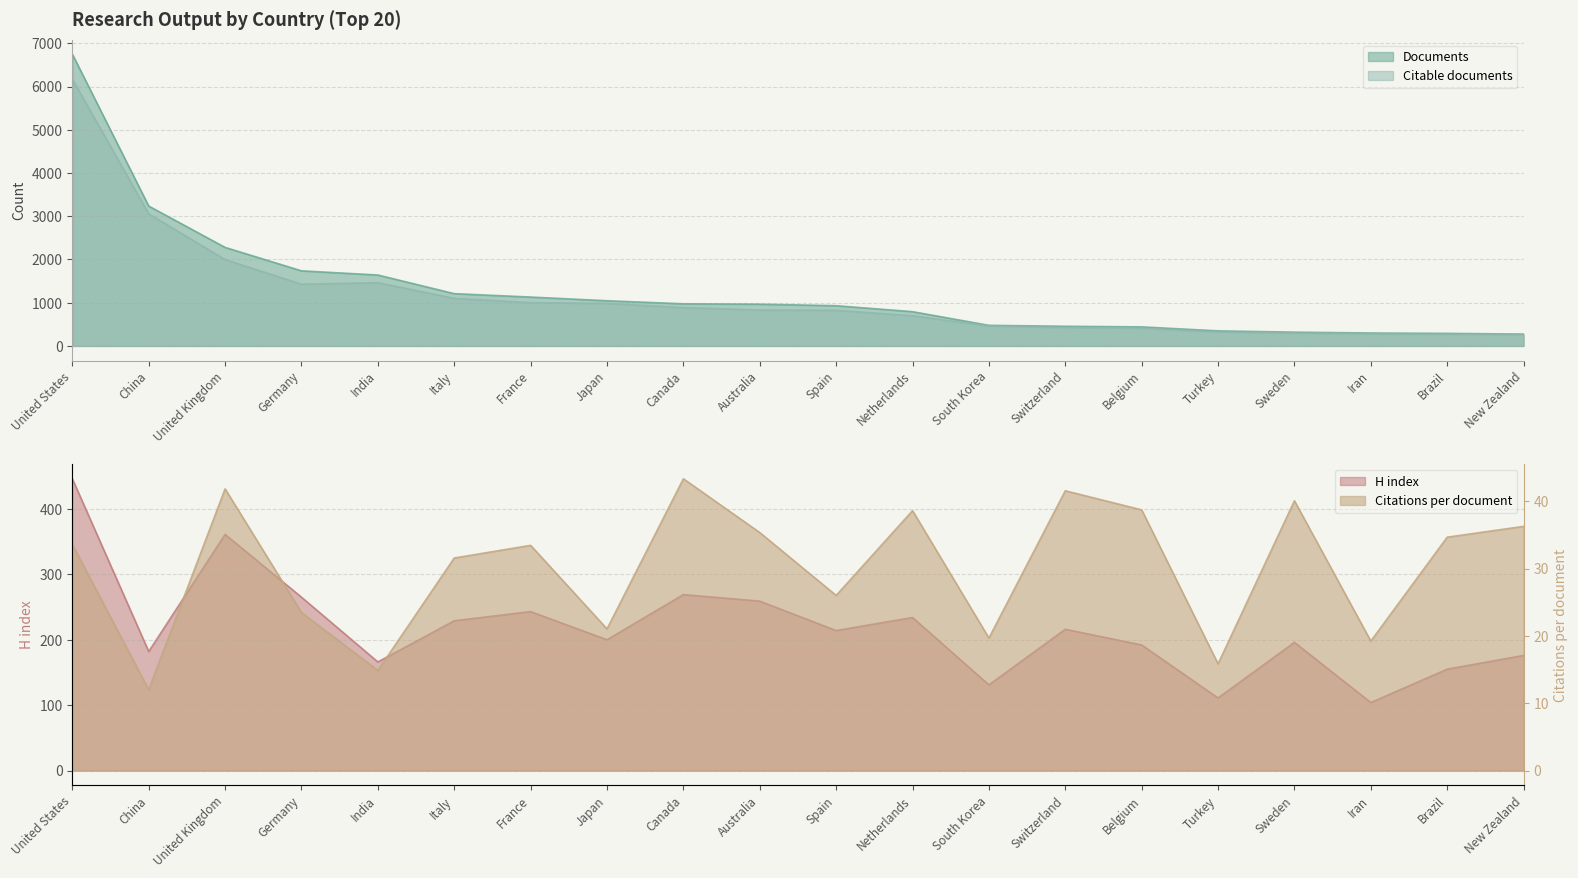

At which category is the sum across all series the highest?

United States